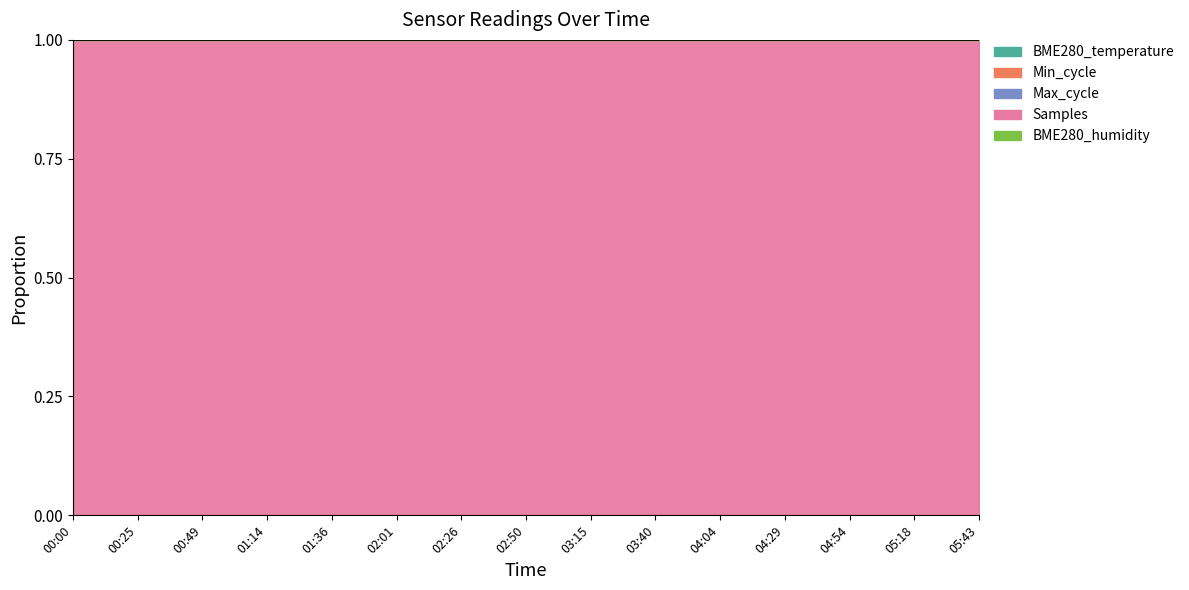

True or false: Samples has more than 1 points higher than both neighbors.

True